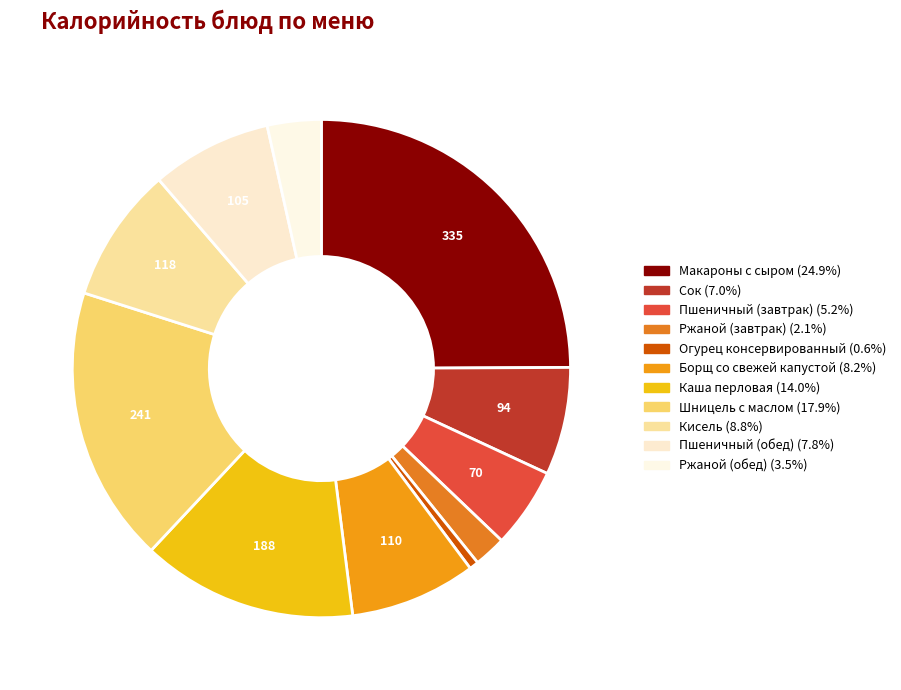

Is Ржаной (завтрак) the majority of the pie?

No